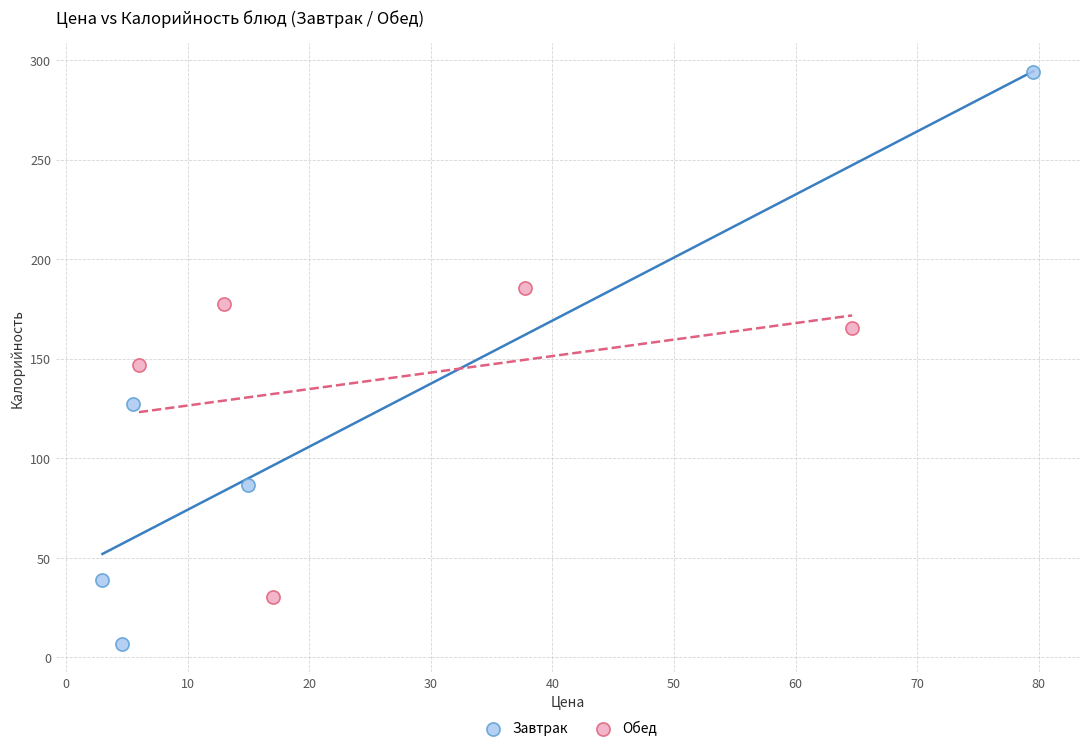

Which series contains the highest Y value?

Завтрак